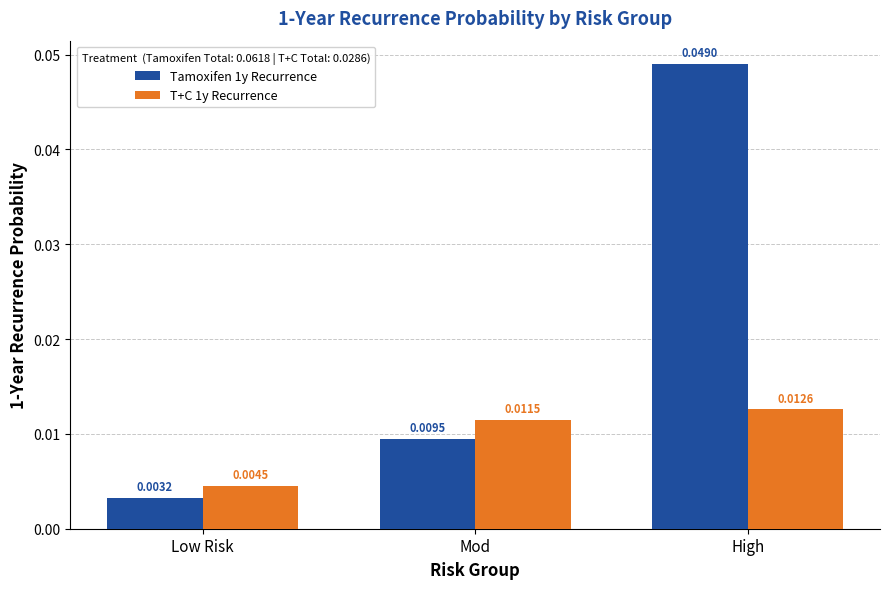

Rank the categories by T+C 1y Recurrence value from lowest to highest.

Low Risk, Mod, High